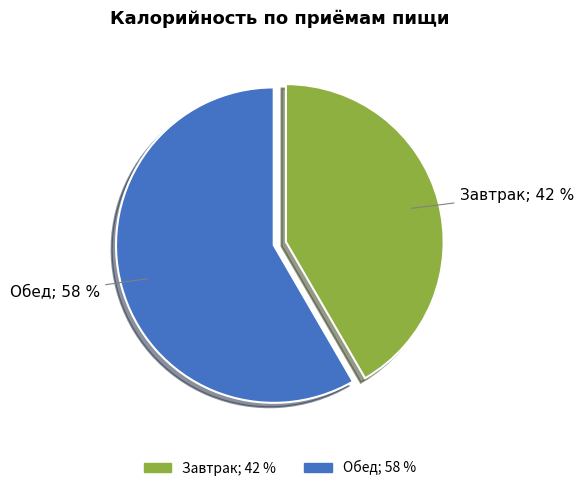

The Обед slice represents 58% of the pie. True or false?

True